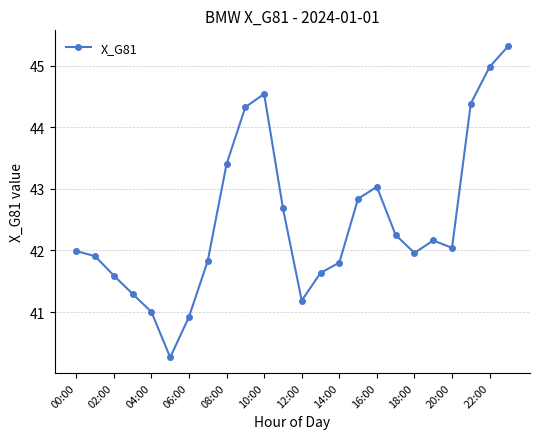

What is the value of the 4th point from the left?

41.3